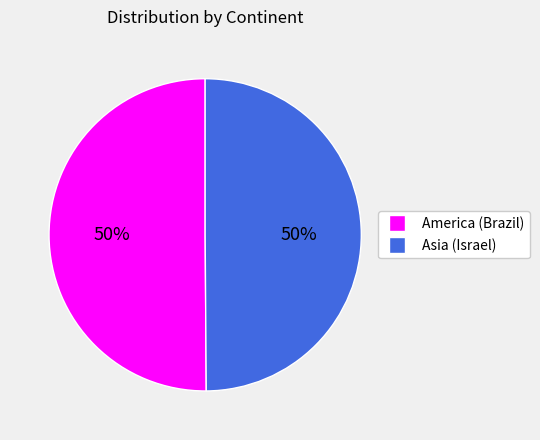

To the nearest percent, what is the combined percentage of Asia (Israel) and America (Brazil)?

100%